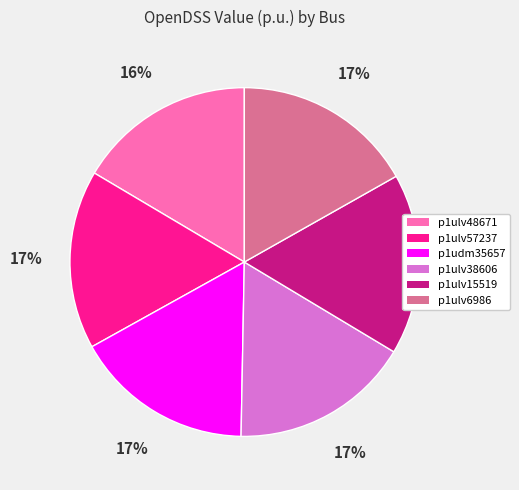

Does p1ulv57237 account for over 50% of the chart?

No